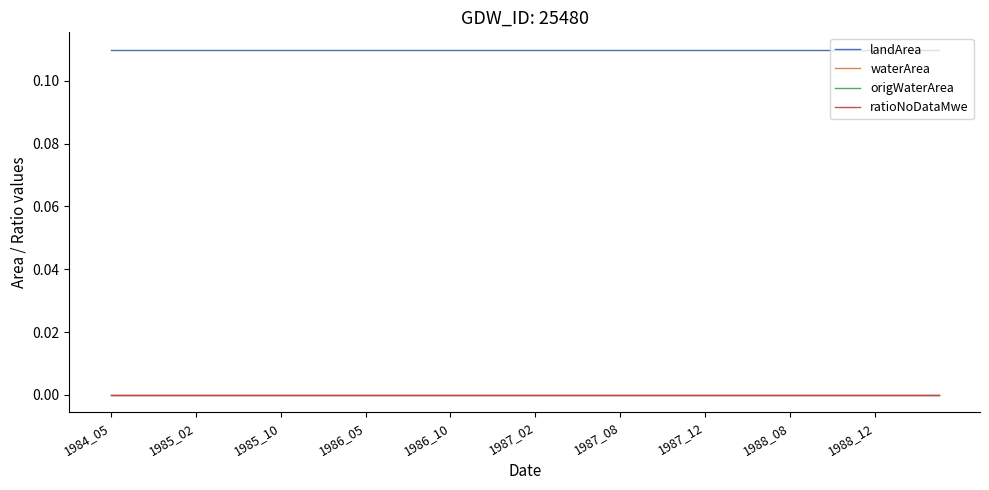

What is the sum of all landArea values?

4.4